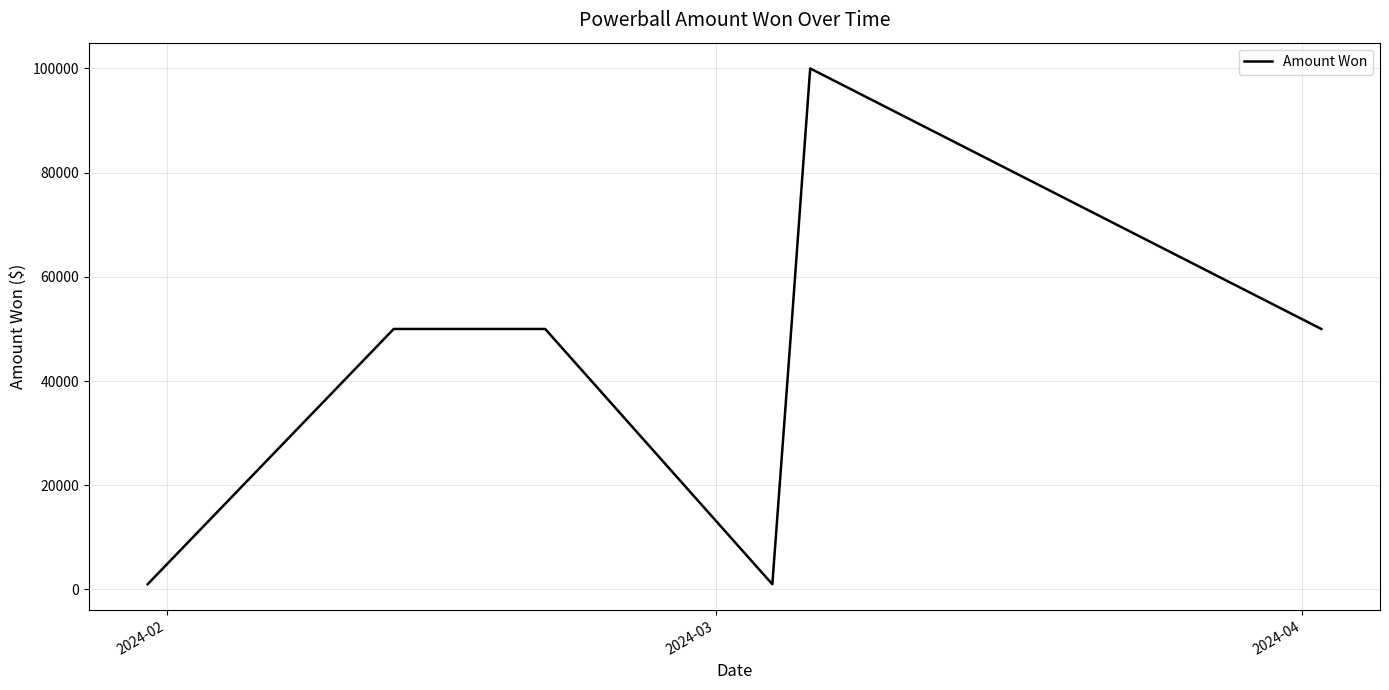

What is the difference between the second highest and minimum values?

49000